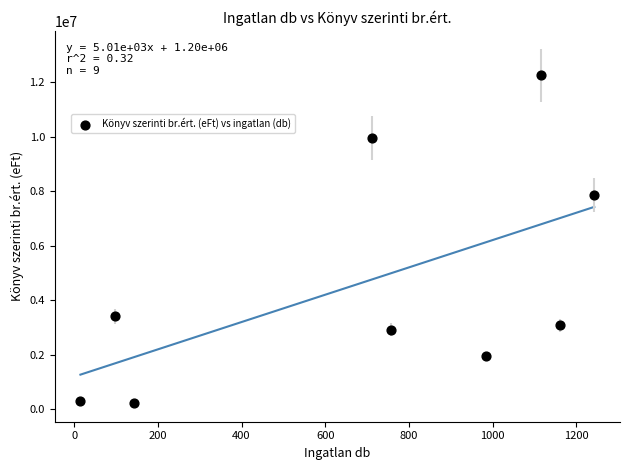

What is the range of X values (max minus min)?

1228